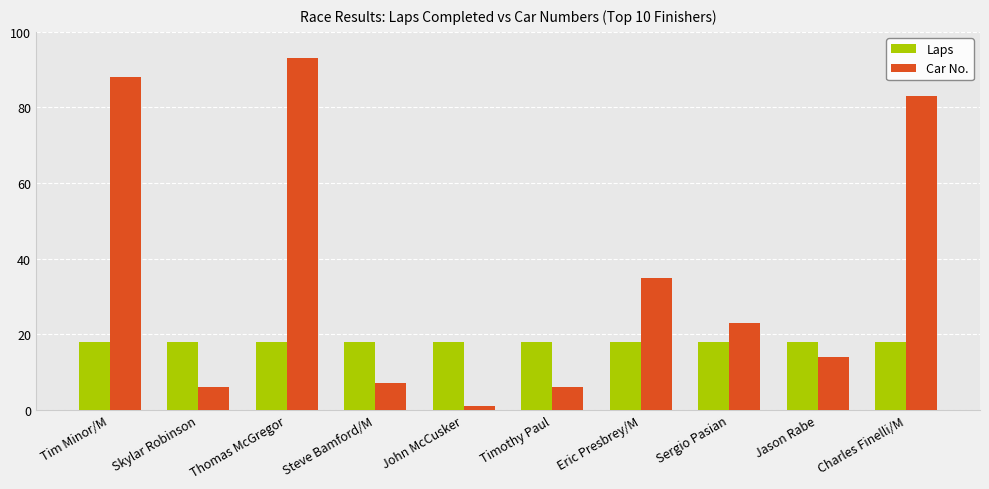

Which series has the largest range (max minus min)?

Car No.